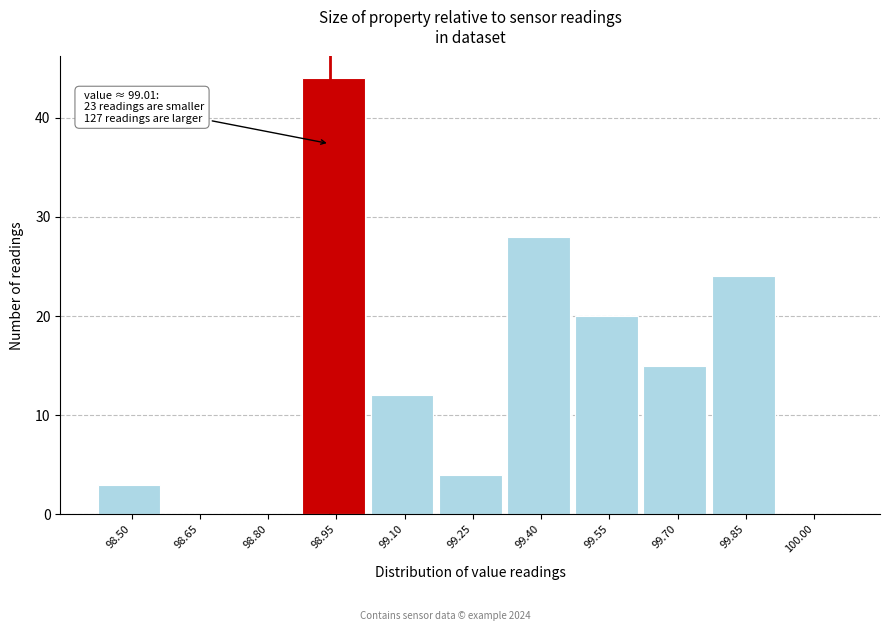

Reading right to left, list all the values displayed in this chart.

100.00=0	99.85=24	99.70=15	99.55=20	99.40=28	99.25=4	99.10=12	98.95=44	98.80=0	98.65=0	98.50=3